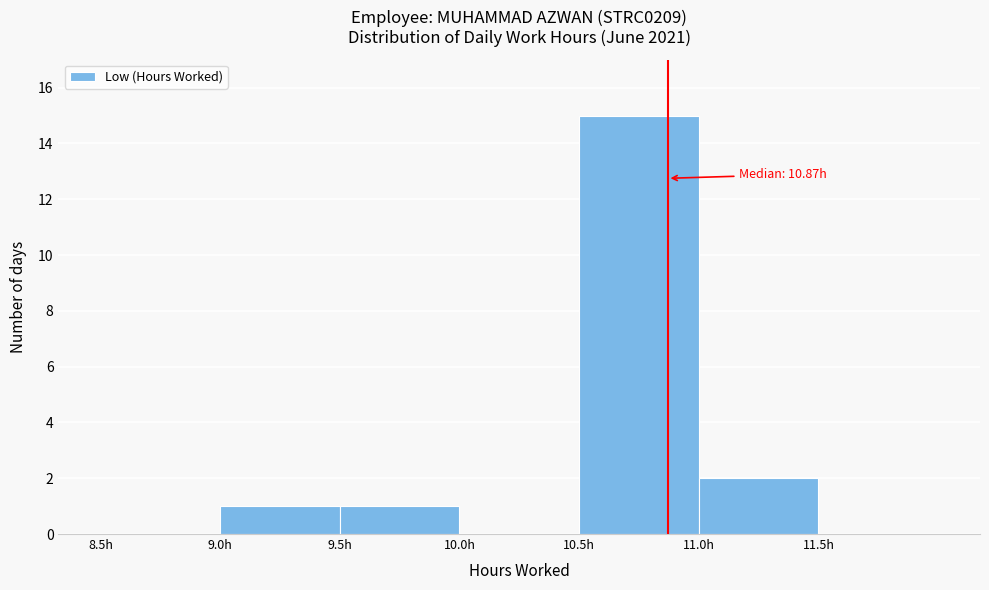

Which range on the x-axis has the tallest bar?

10.5 to 11.0